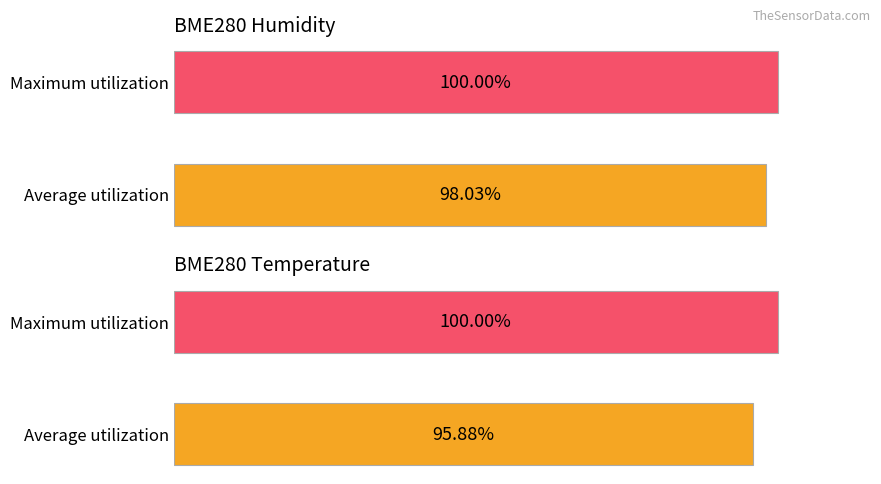

Reading left to right, what are all the values shown in this chart?

BME280 Humidity: 98.0	100.0
BME280 Temperature: 95.9	100.0